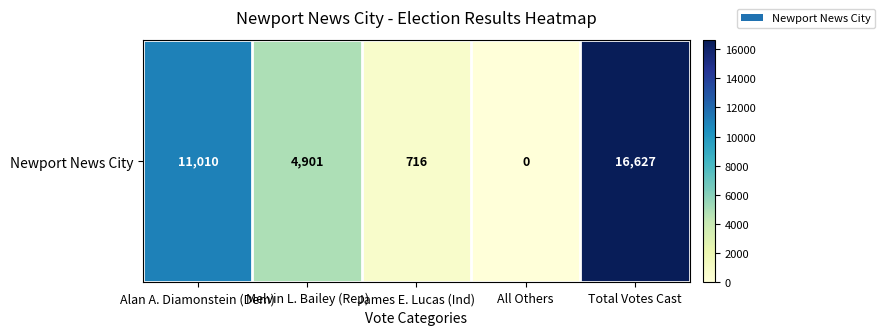

Reading left to right, extract all data points from this chart.

Alan A. Diamonstein (Dem)=11010	Melvin L. Bailey (Rep)=4901	James E. Lucas (Ind)=716	All Others=0	Total Votes Cast=16627